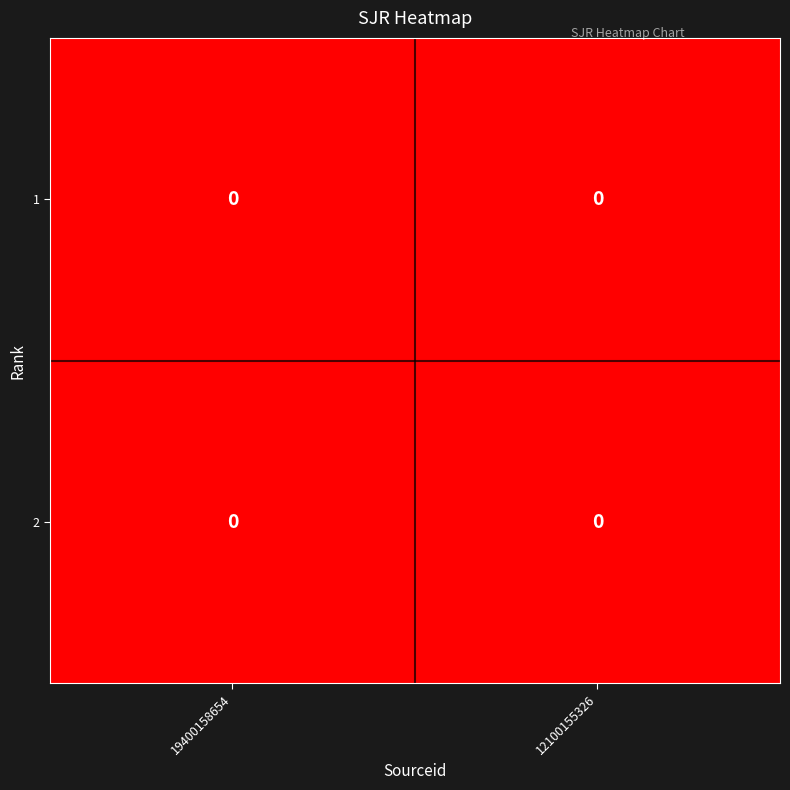

At which category is the sum across all series the highest?

12100155326